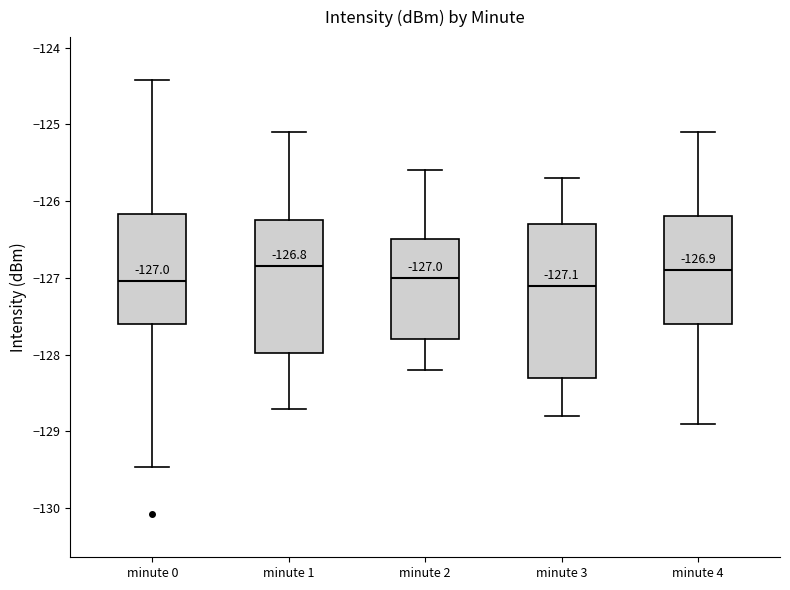

Comparing the boxes themselves (not the whiskers), which one is the tallest?

minute 3